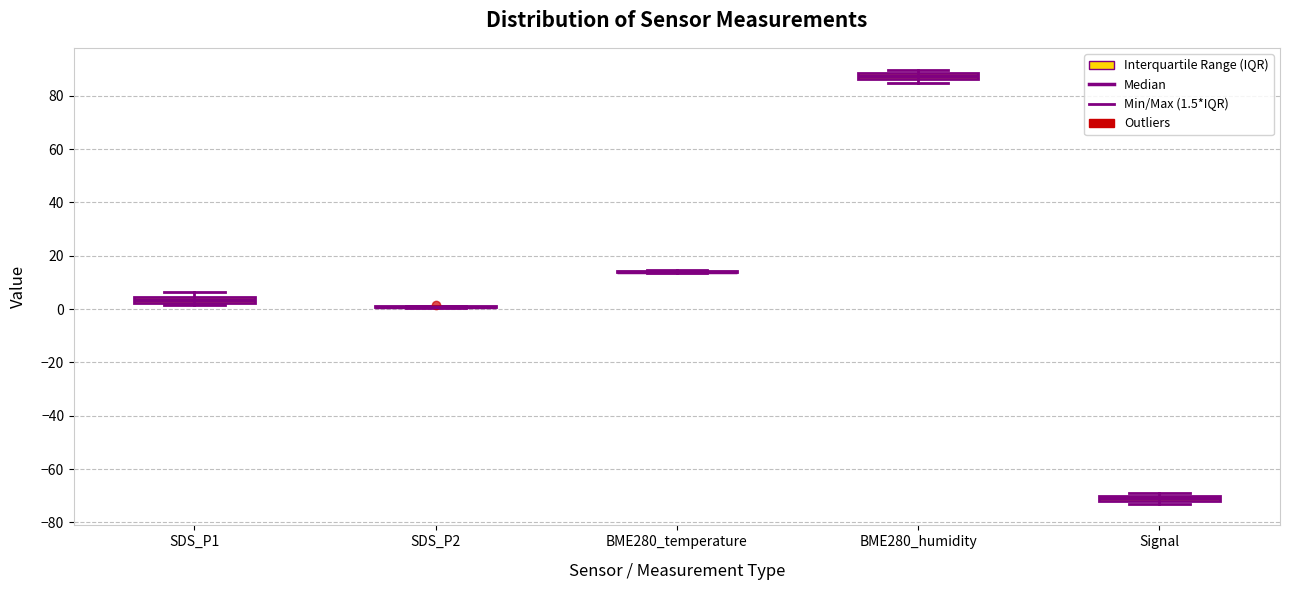

Where is the lower edge of the box for SDS_P1 on the y-axis? The values are not printed on the chart, so give them approximately, as read against the axis.

2